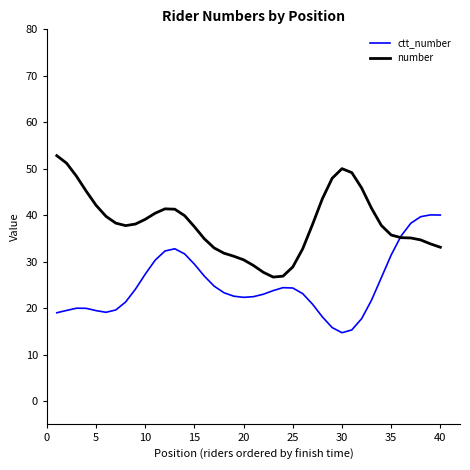

List the series in order of their overall mean, lowest first.

ctt_number, number